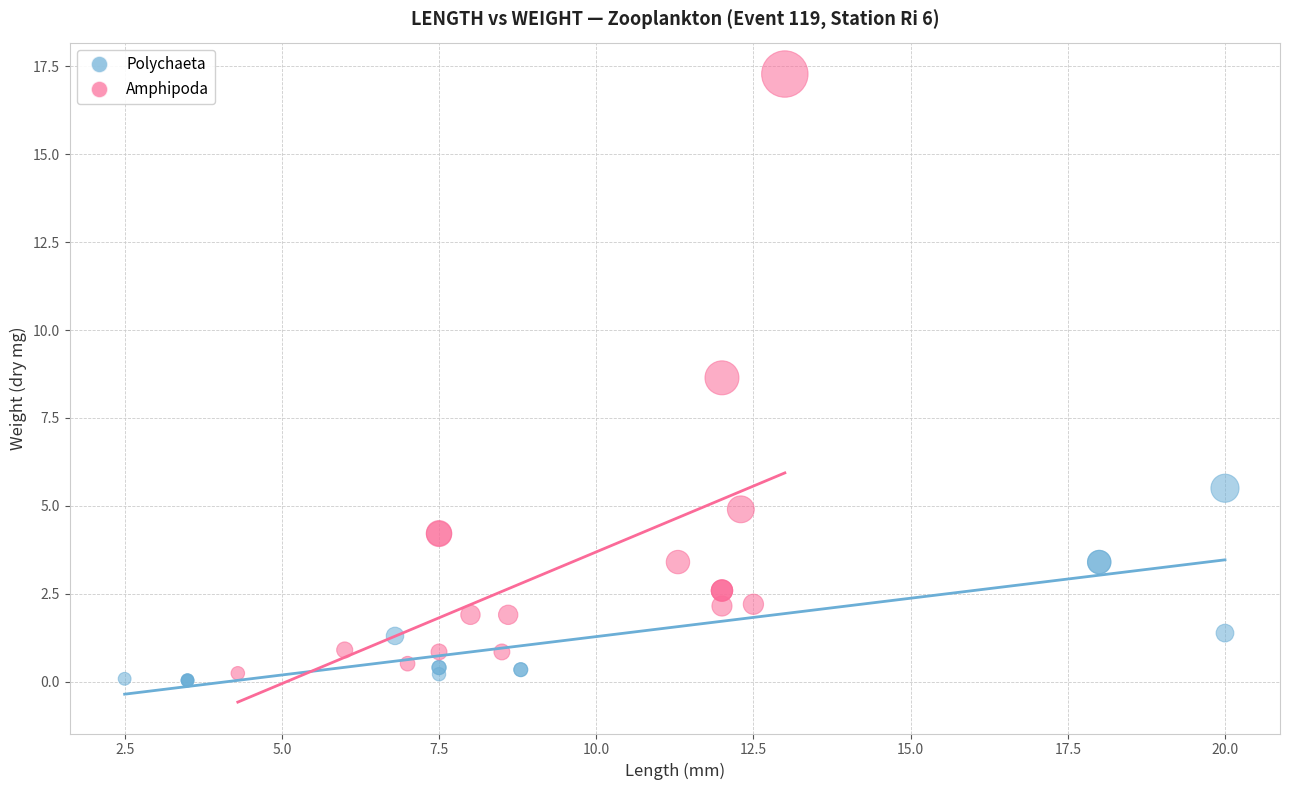

Which series has the largest Y range (max minus min)?

Amphipoda